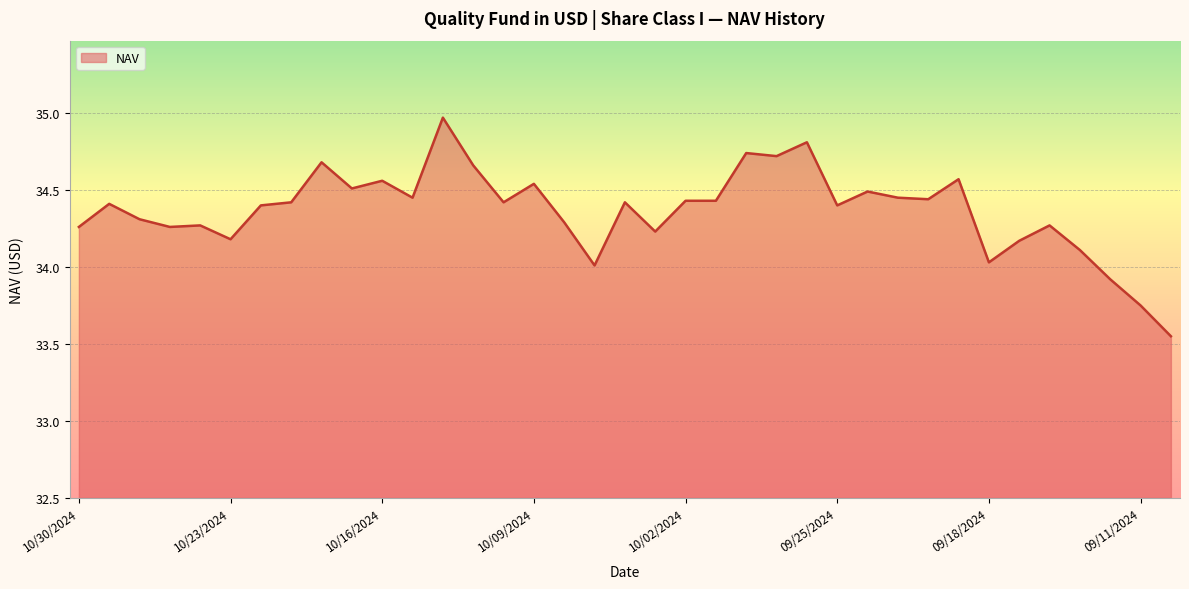

What is the difference between the maximum and minimum values?

1.4